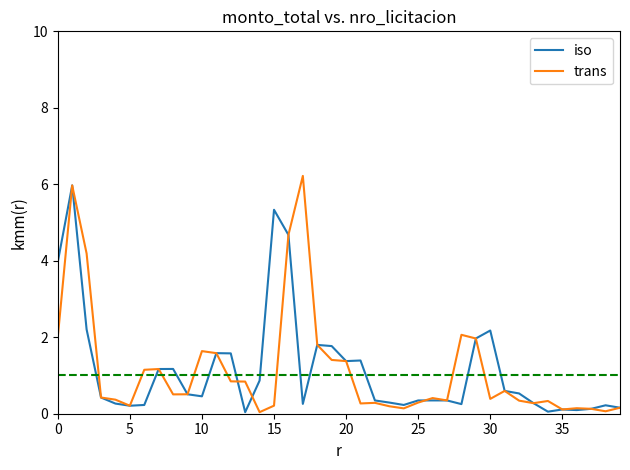

Which series has the widest spread of values?

trans